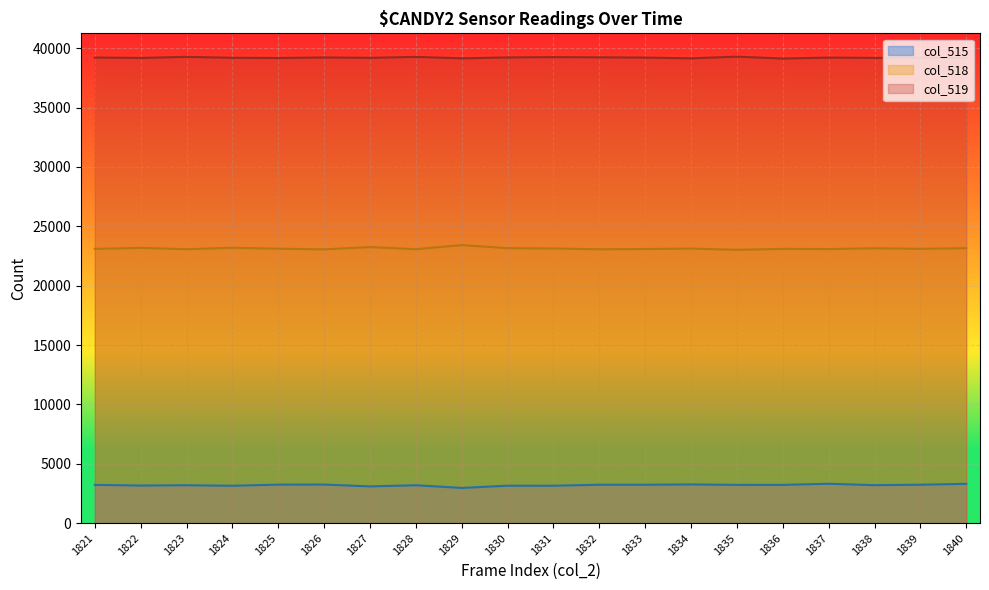

True or false: col_518 has a value of 23074 at 1828.

True